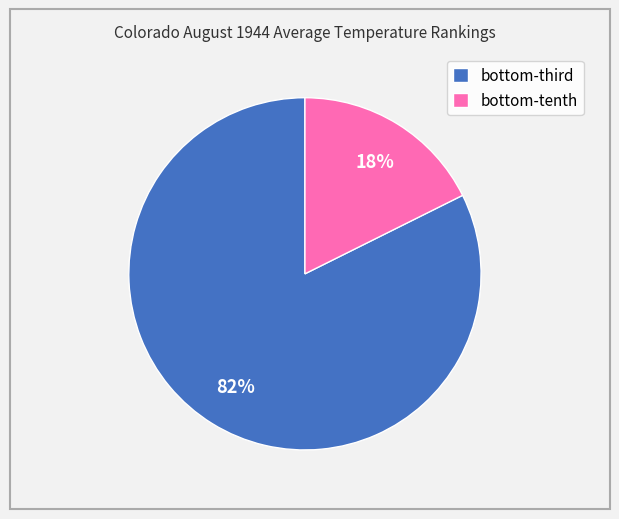

Which slice represents more than half of the pie?

bottom-third